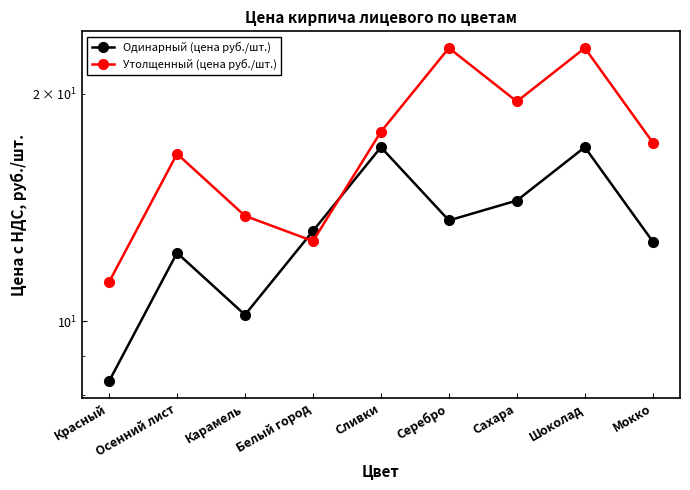

In Одинарный (цена руб./шт.), how many points are lower than both neighbors (excluding endpoints)?

2